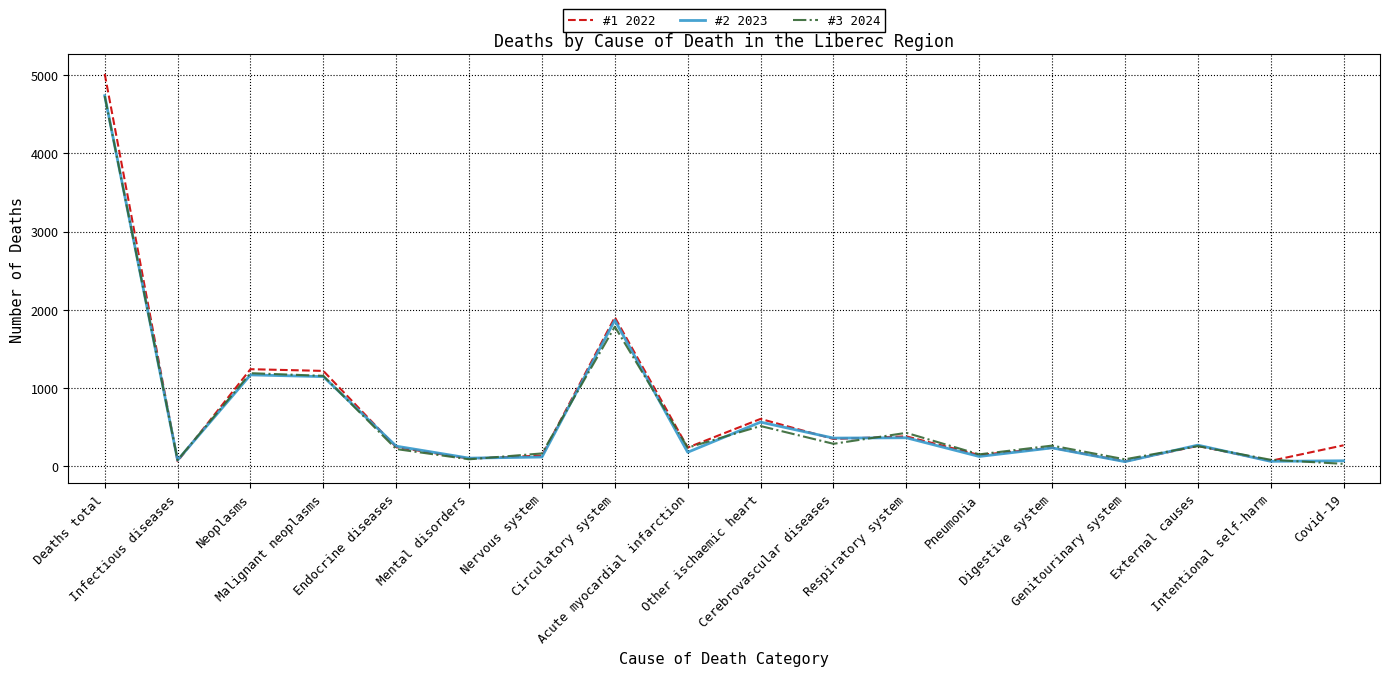

Between Circulatory system and External causes, which series saw the biggest shift?

#1 2022